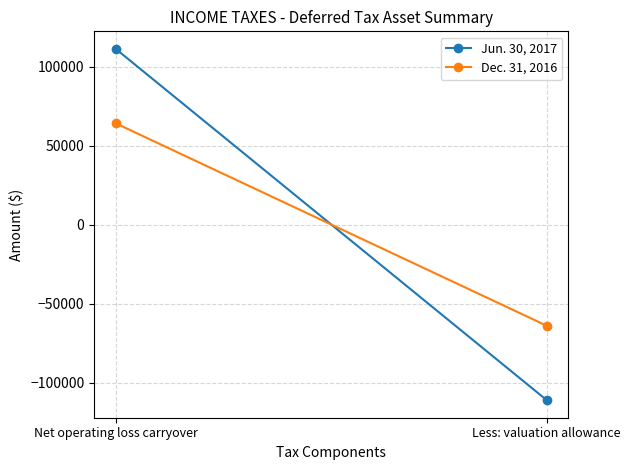

At which category is the sum across all series the highest?

Net operating loss carryover